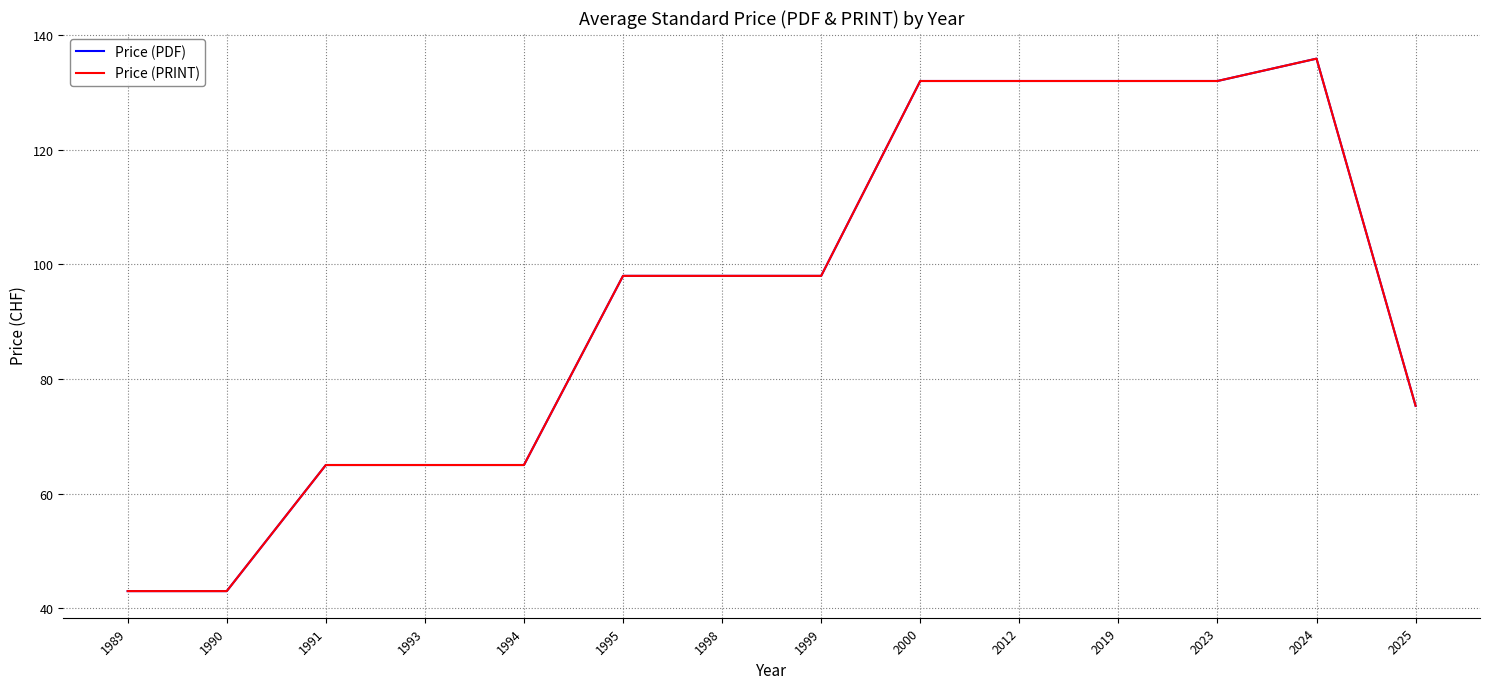

Does the chart have visible grid lines?

Yes